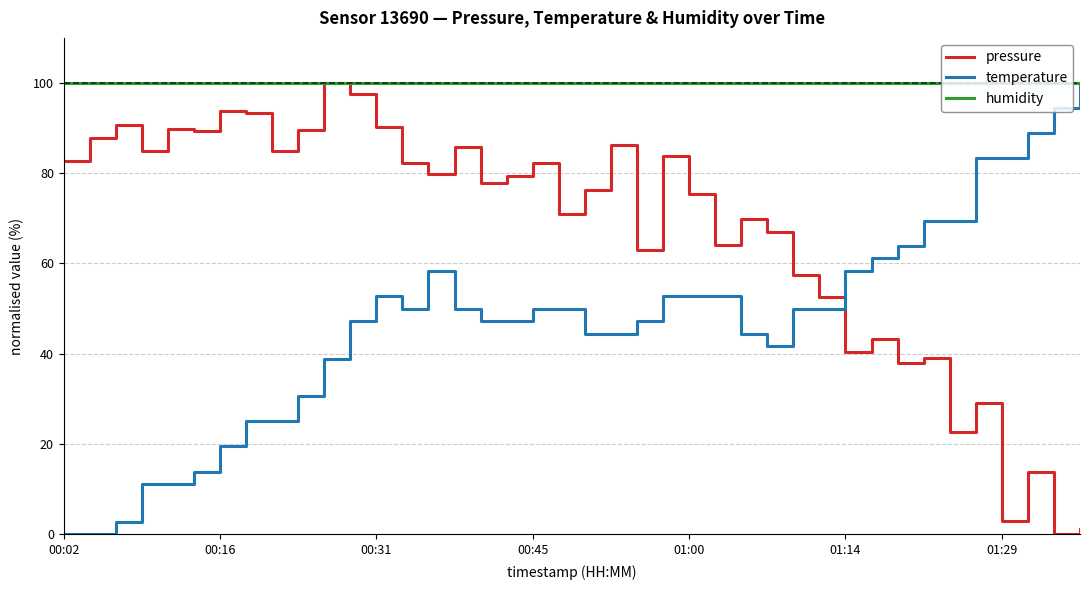

How many intersections are there between temperature and pressure?

1